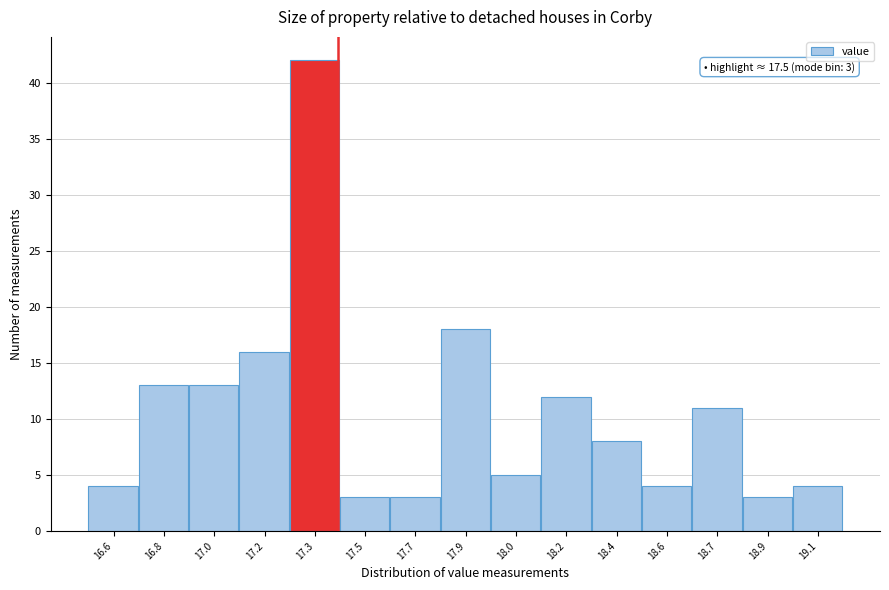

Reading left to right, list all the values displayed in this chart.

16.6=4	16.8=13	17.0=13	17.2=16	17.3=42	17.5=3	17.7=3	17.9=18	18.0=5	18.2=12	18.4=8	18.6=4	18.7=11	18.9=3	19.1=4